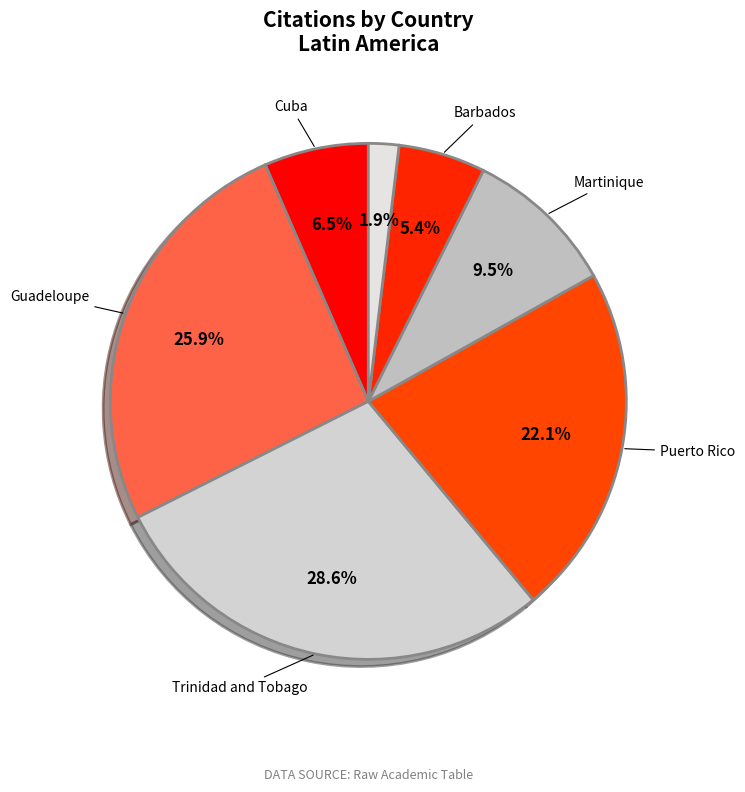

How many segments does this pie chart have?

7